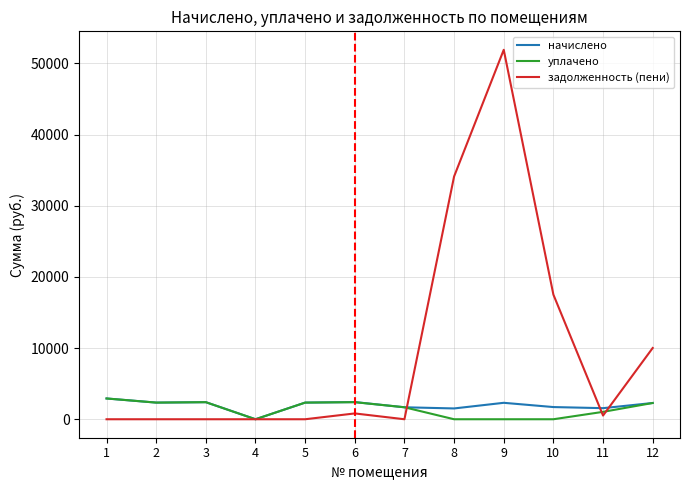

The value of уплачено at 8 is 0.0. True or false?

True